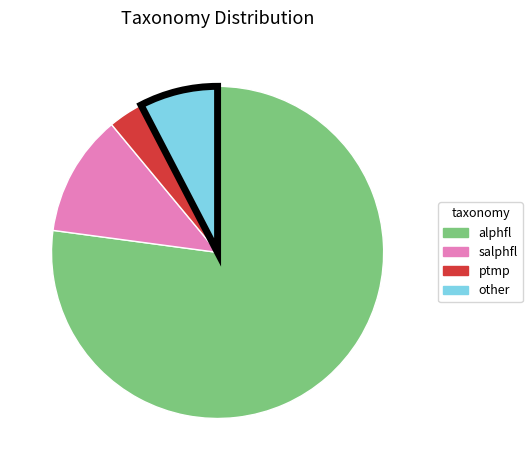

The salphfl slice represents 12% of the pie. True or false?

True